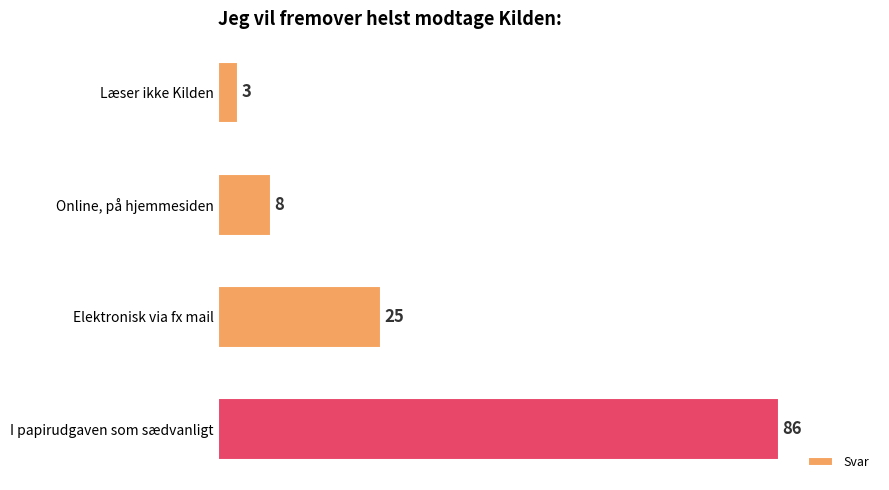

Reading top to bottom, extract all data points from this chart.

Læser ikke Kilden=3	Online, på hjemmesiden=8	Elektronisk via fx mail=25	I papirudgaven som sædvanligt=86